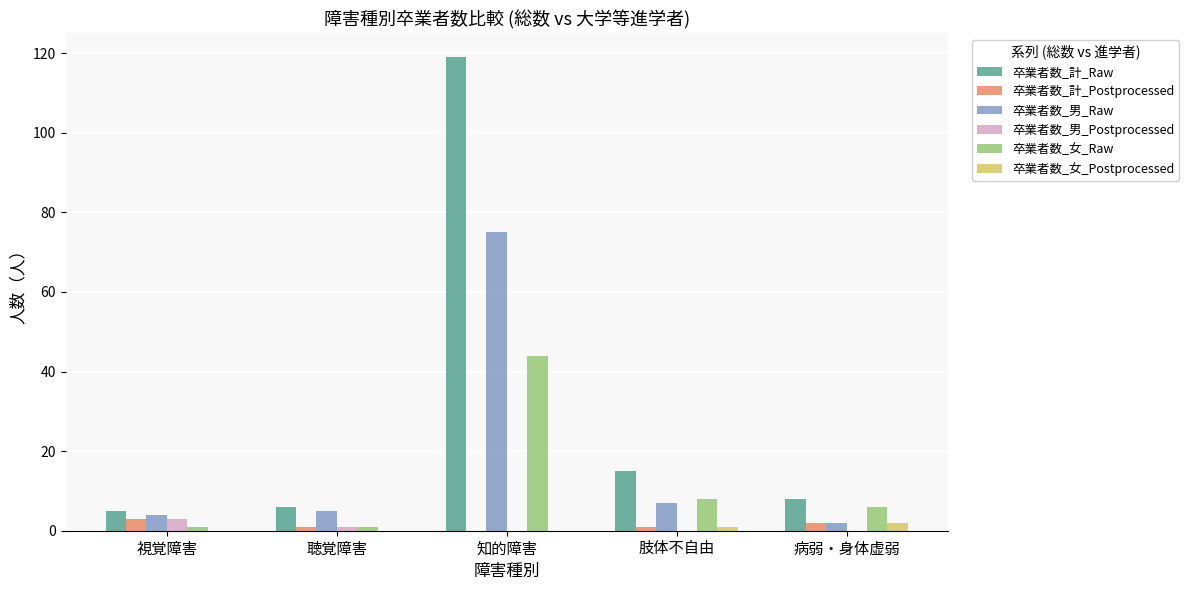

Reading left to right, transcribe all the data shown in this chart.

卒業者数_計_Raw: 視覚障害=5	聴覚障害=6	知的障害=119	肢体不自由=15	病弱・身体虚弱=8
卒業者数_計_Postprocessed: 視覚障害=3	聴覚障害=1	知的障害=0	肢体不自由=1	病弱・身体虚弱=2
卒業者数_男_Raw: 視覚障害=4	聴覚障害=5	知的障害=75	肢体不自由=7	病弱・身体虚弱=2
卒業者数_男_Postprocessed: 視覚障害=3	聴覚障害=1	知的障害=0	肢体不自由=0	病弱・身体虚弱=0
卒業者数_女_Raw: 視覚障害=1	聴覚障害=1	知的障害=44	肢体不自由=8	病弱・身体虚弱=6
卒業者数_女_Postprocessed: 視覚障害=0	聴覚障害=0	知的障害=0	肢体不自由=1	病弱・身体虚弱=2